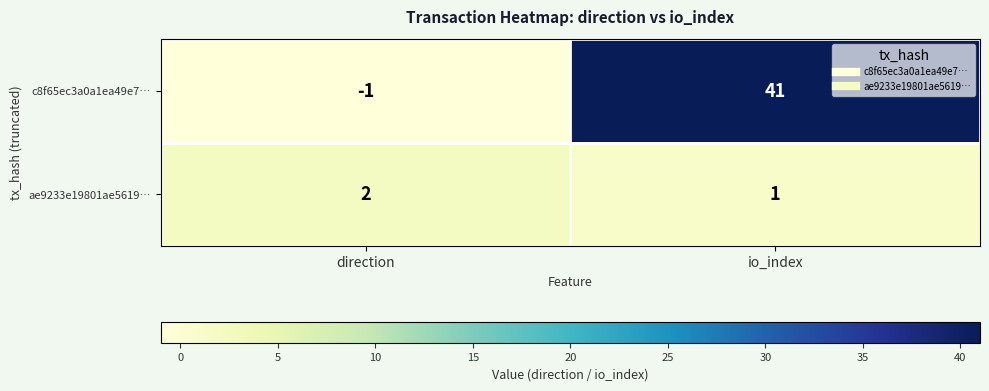

The value of c8f65ec3a0a1ea49e7… at direction is 0. True or false?

False